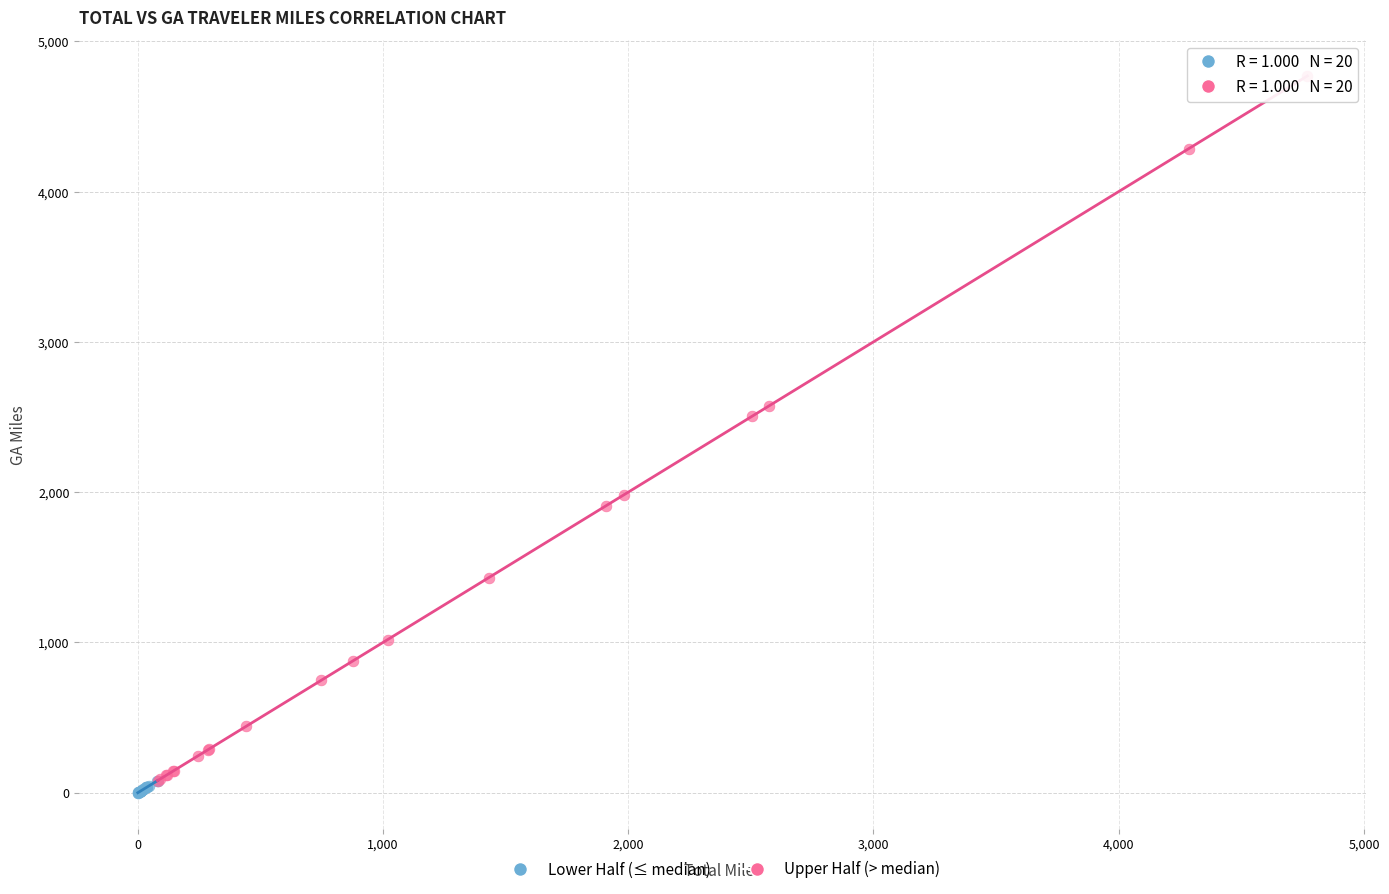

Which series has the largest Y range (max minus min)?

Upper Half (> median)